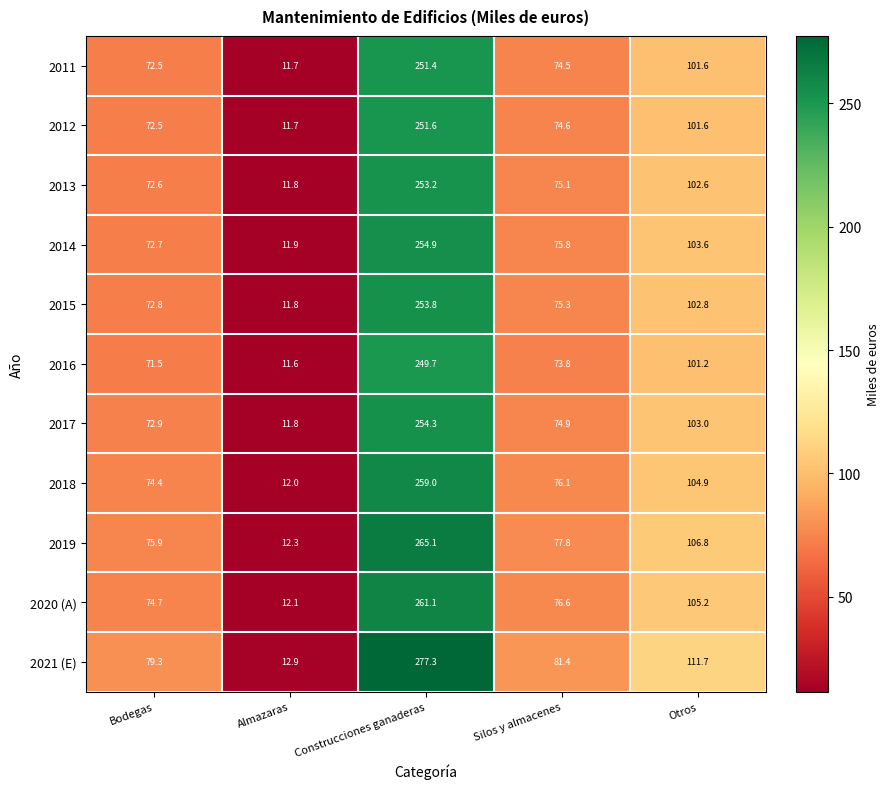

How many series are shown in this chart?

11